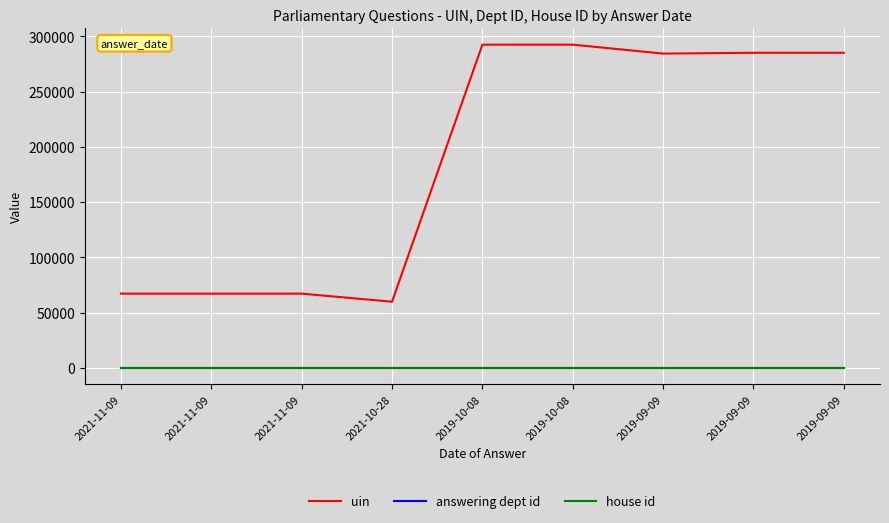

Is this an area chart (filled region under the line)?

No